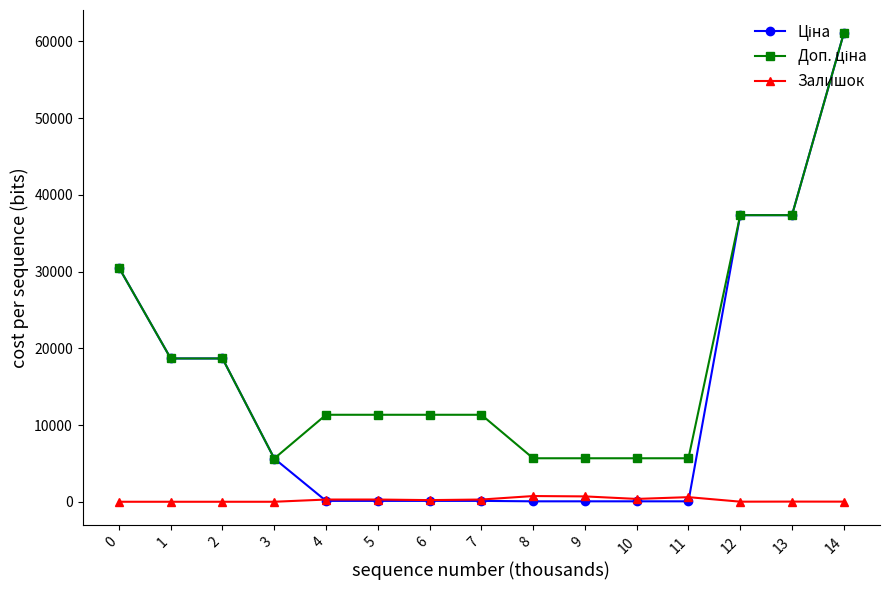

At which category is the sum across all series the highest?

14